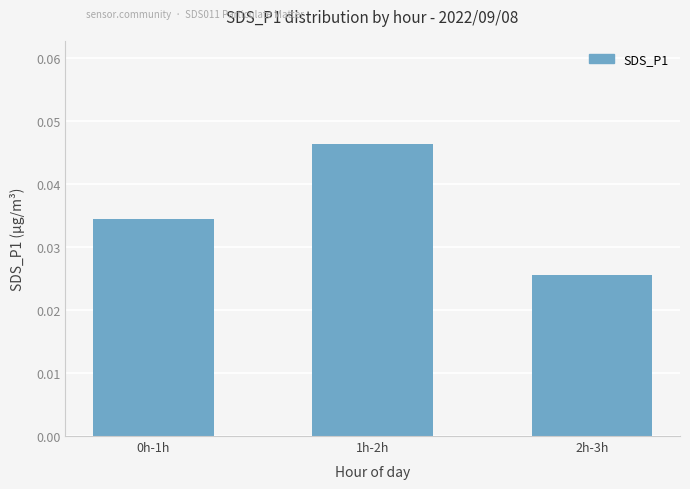

Which has a higher value, 1h-2h or 2h-3h?

1h-2h